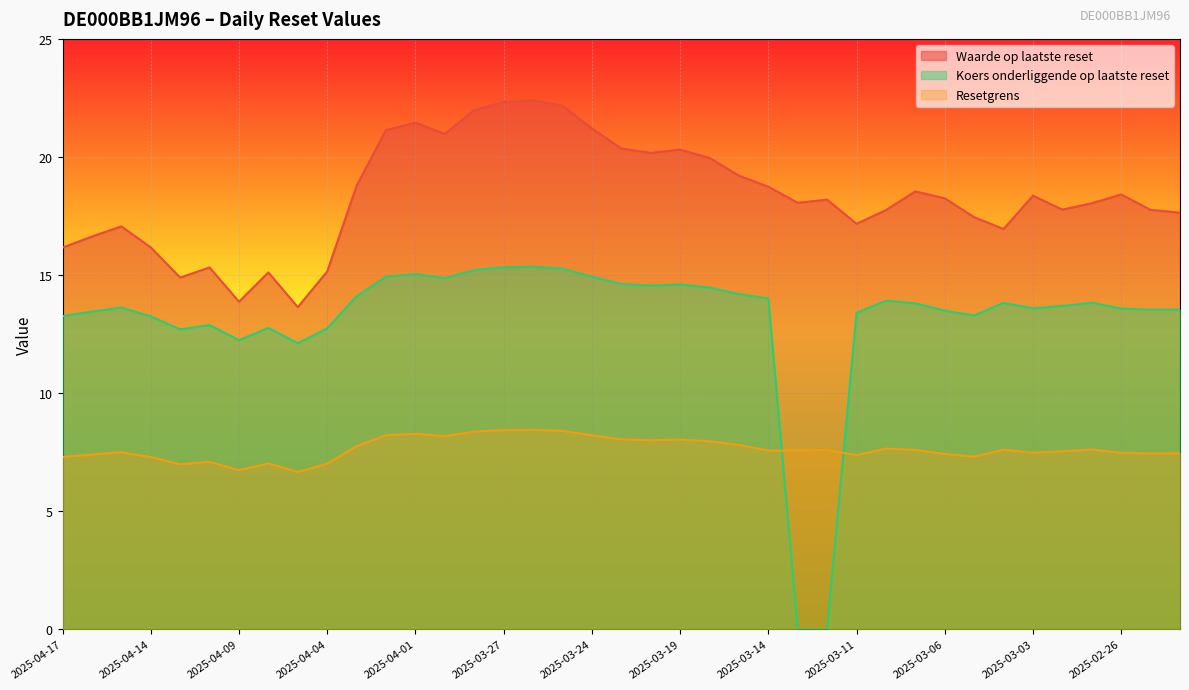

Is the value of Koers onderliggende op laatste reset at 2025-03-06 greater than the value of Waarde op laatste reset at 2025-04-03?

No